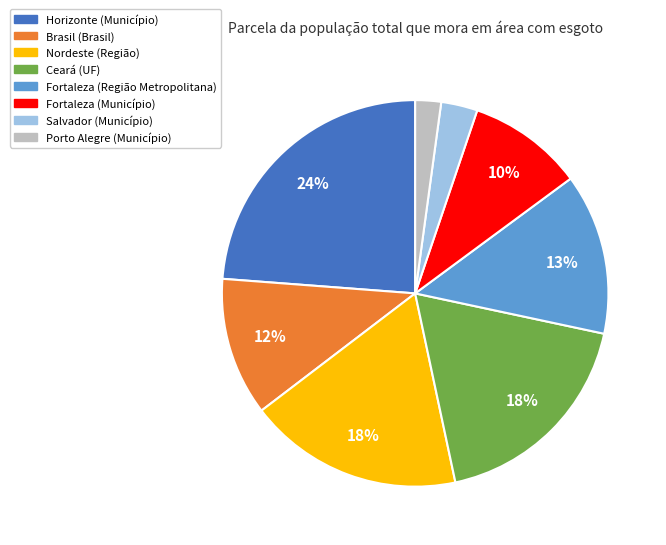

What is the largest slice in the pie chart?

Horizonte (Município)